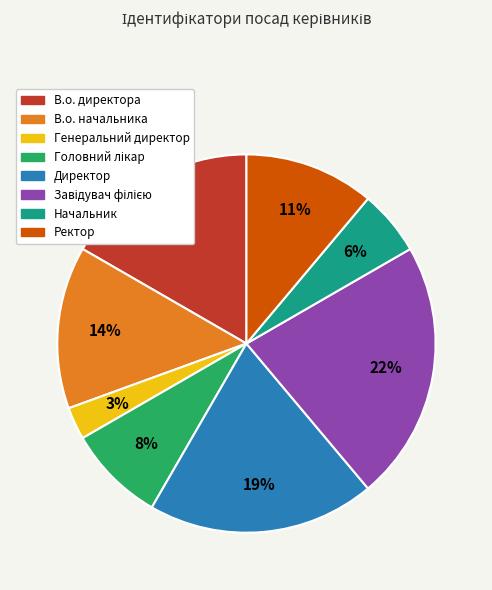

Which category has the smallest portion of the pie?

Генеральний директор